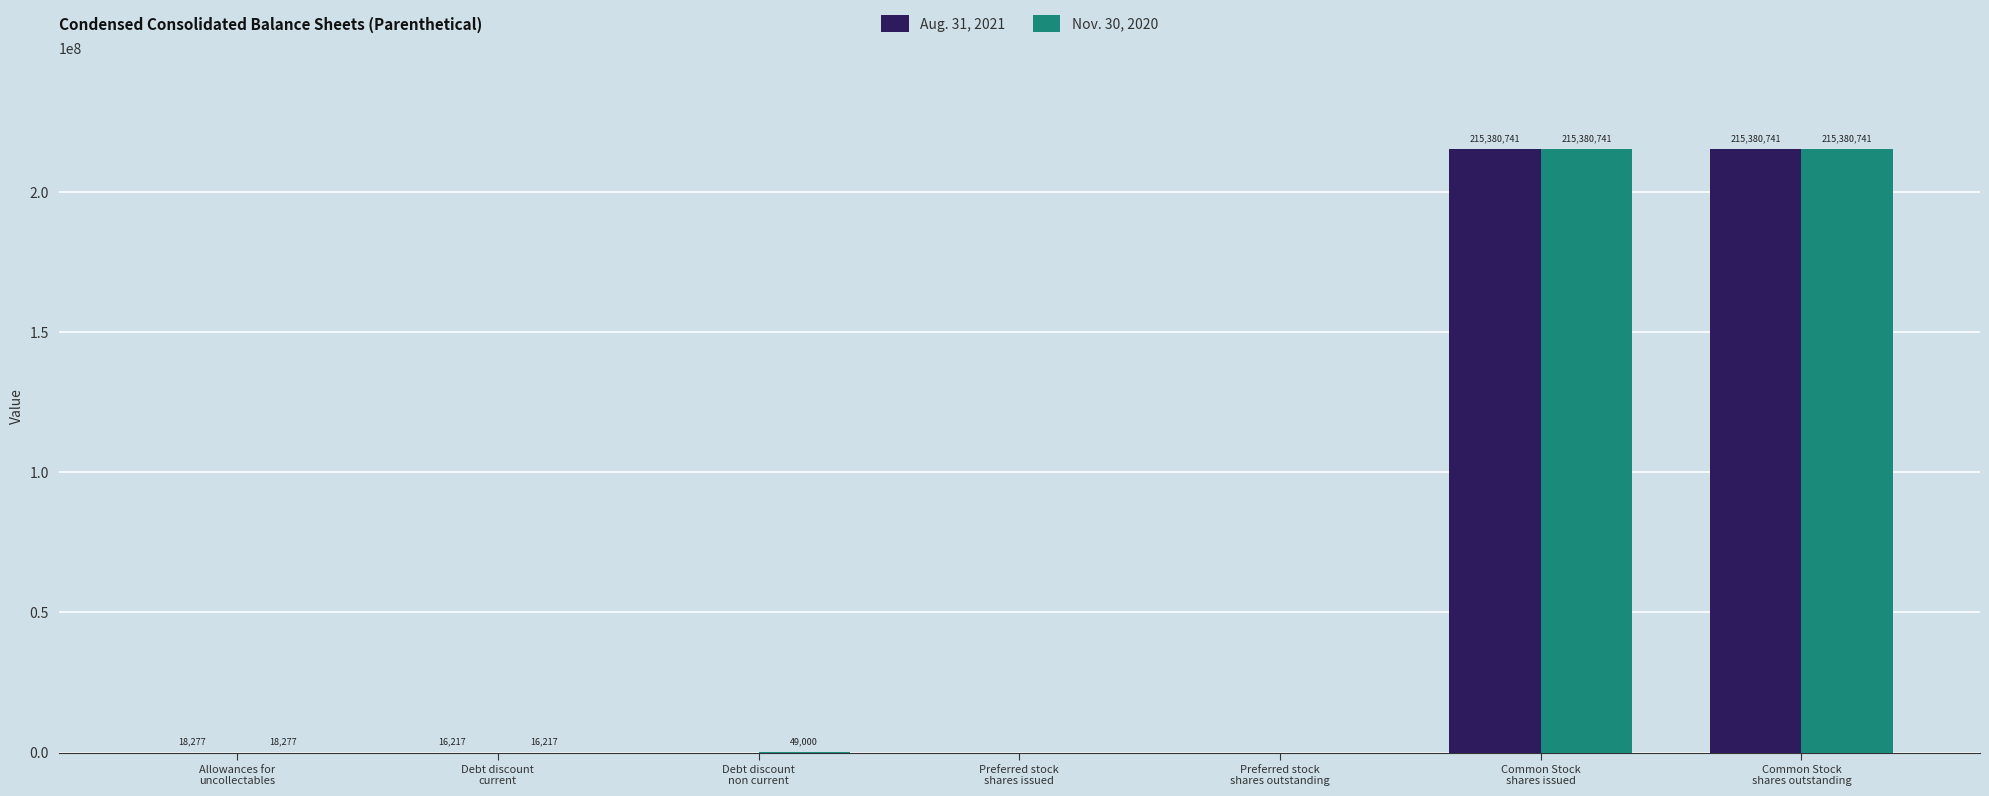

How many groups of bars are there?

7